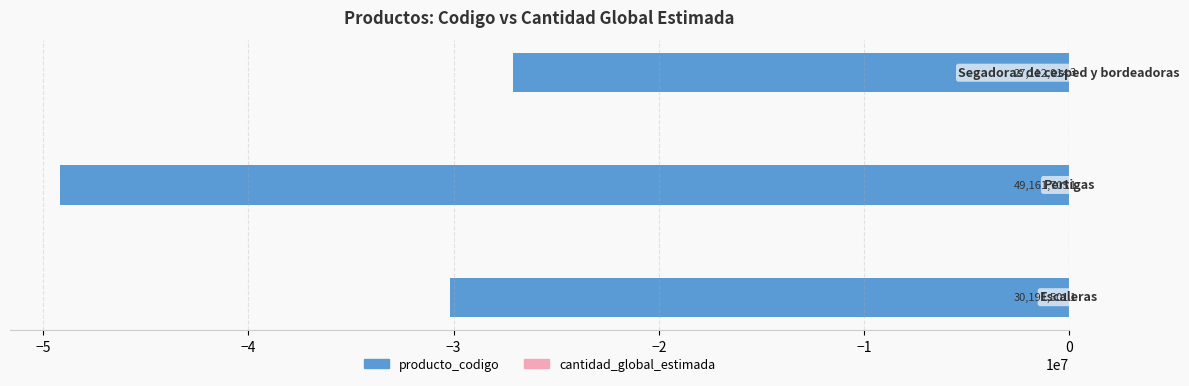

What is the total value across all series at −5?

-49161704